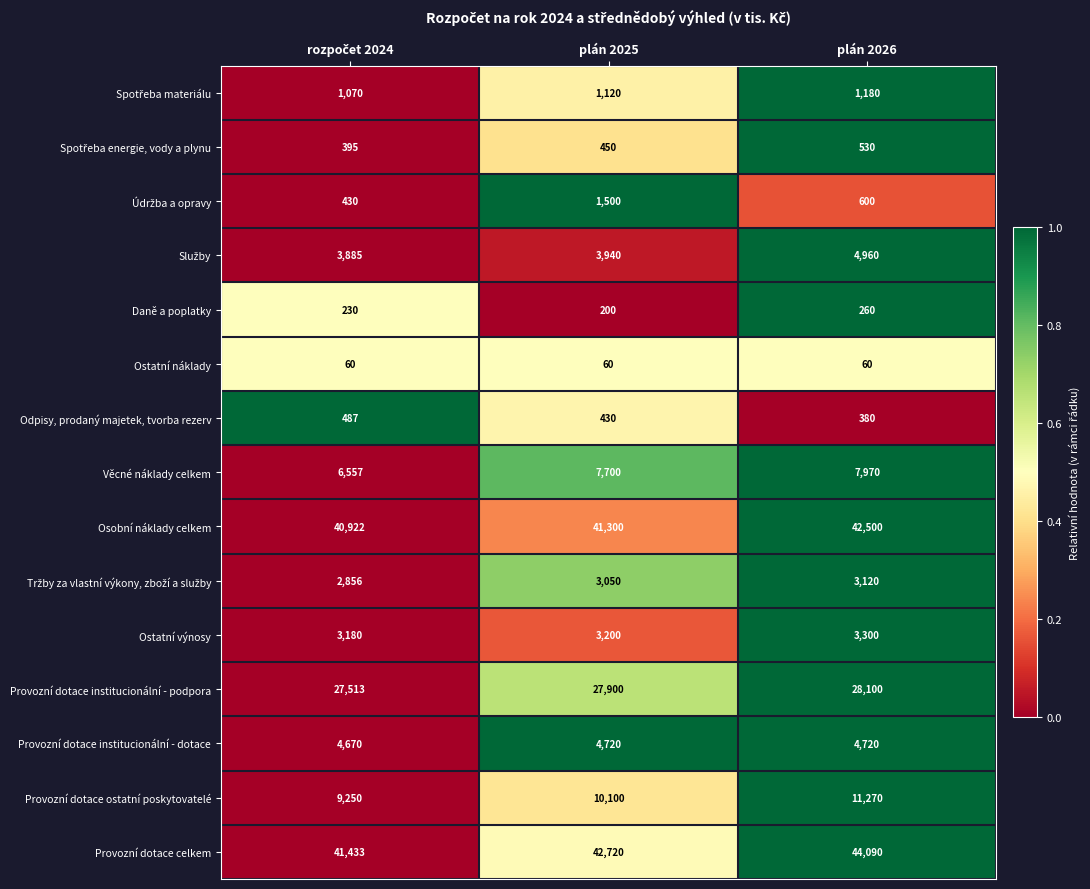

Which series has the largest range (max minus min)?

Provozní dotace celkem